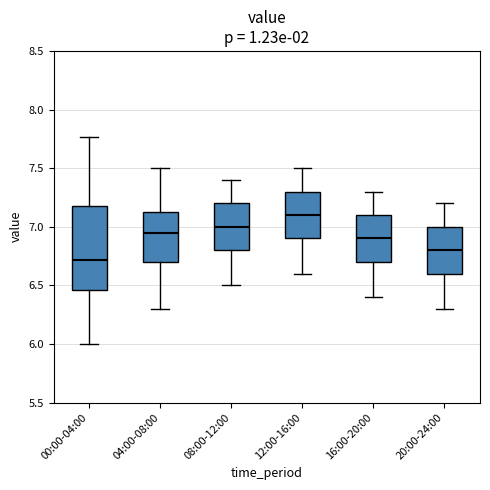

Comparing the boxes themselves (not the whiskers), which one is the tallest?

00:00-04:00